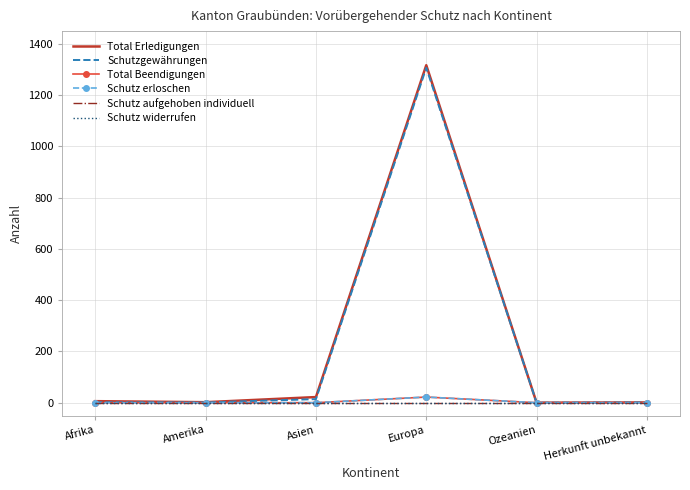

Is the value of Schutz aufgehoben individuell at Asien greater than the value of Schutzgewährungen at Afrika?

No